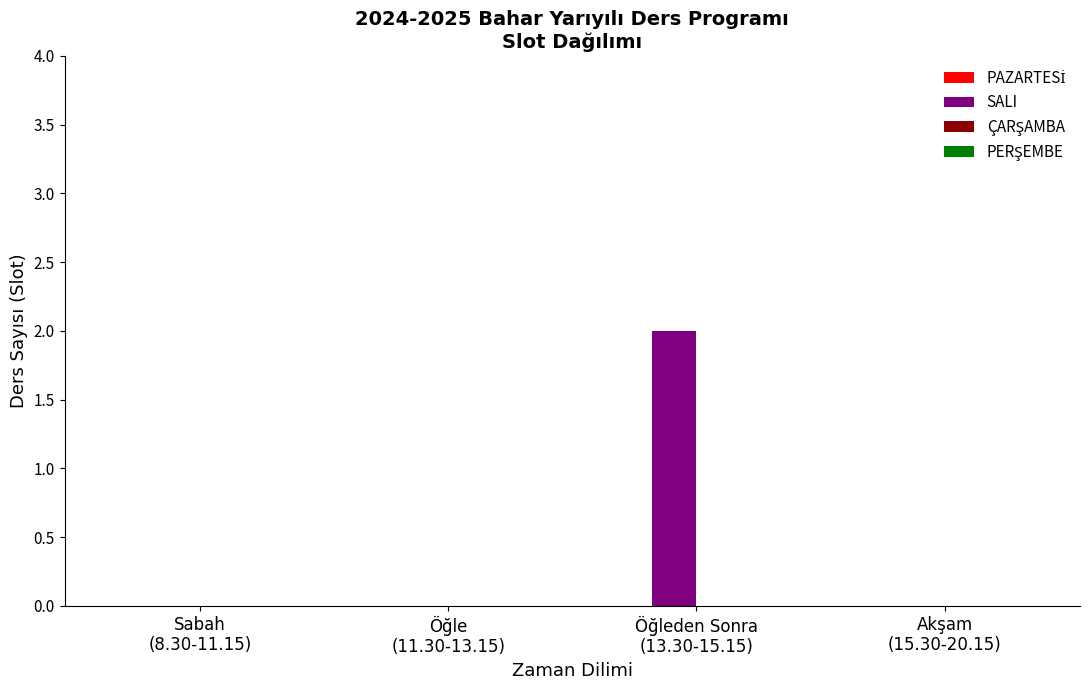

How many series are shown in this chart?

1